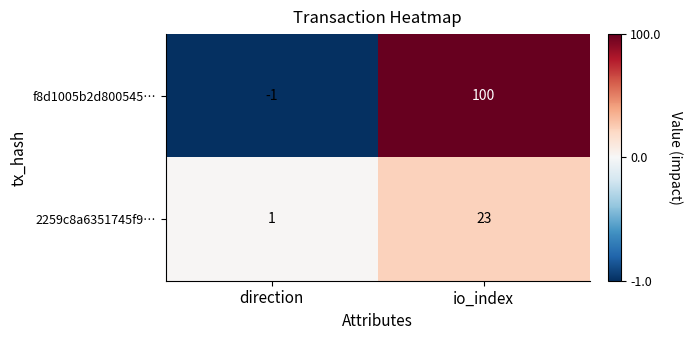

The value of 2259c8a6351745f9… at direction is 1. True or false?

True